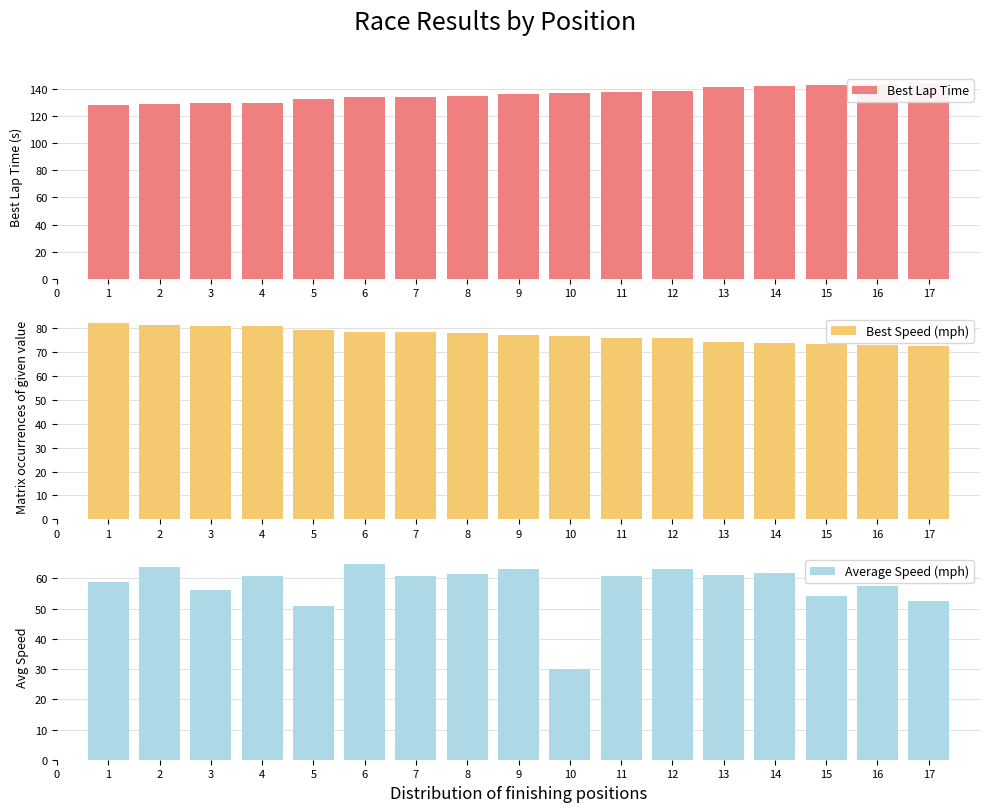

True or false: Average Speed (mph) has a value of 64.8 at 6.

True